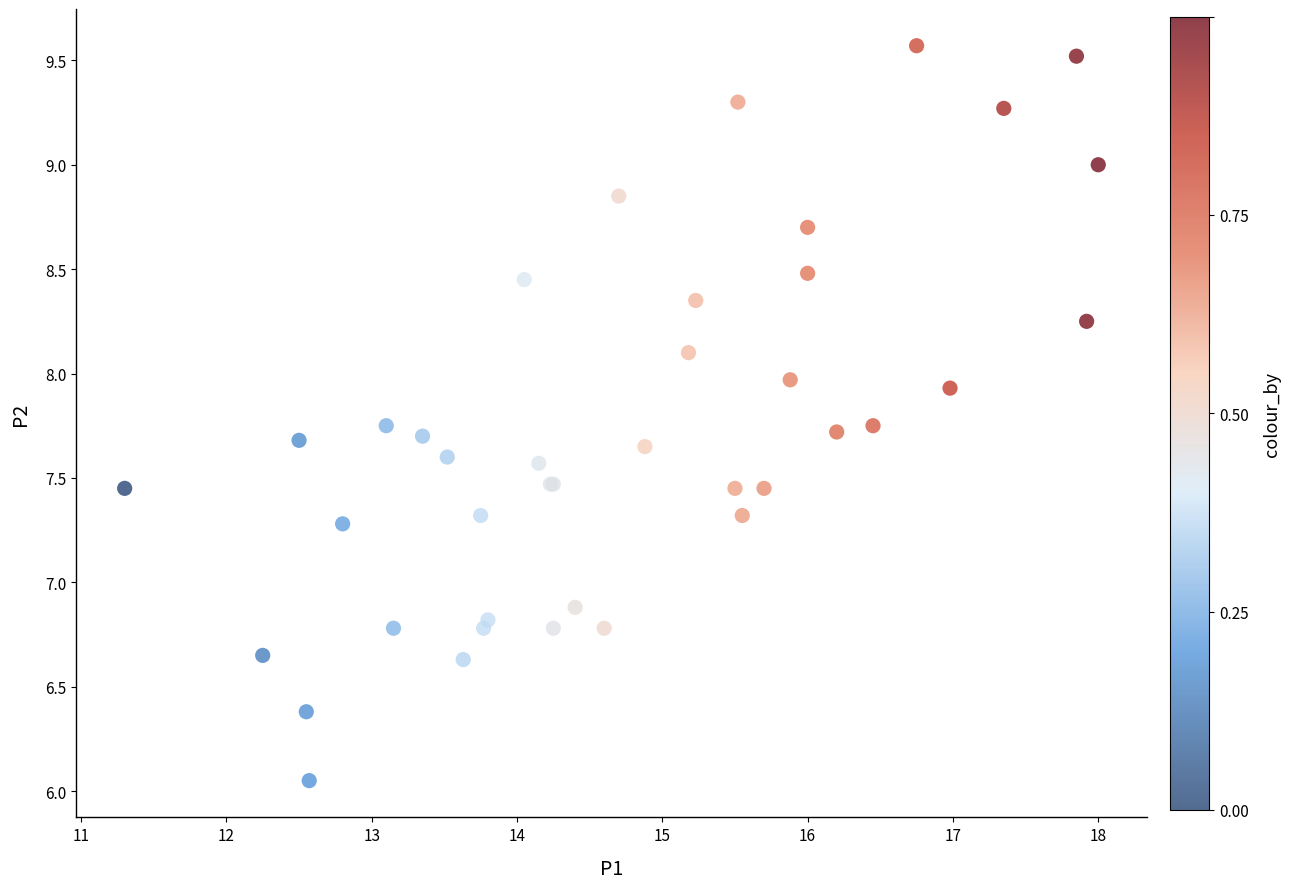

What Y value in the scatter plot is closest to 7?

6.9